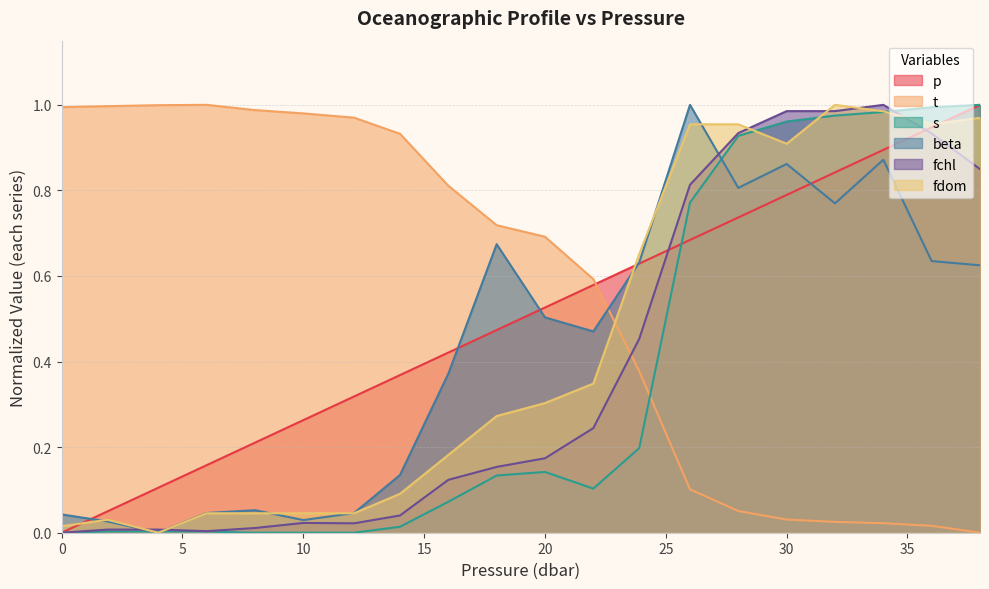

At how many categories does at least one series exceed 0?

20